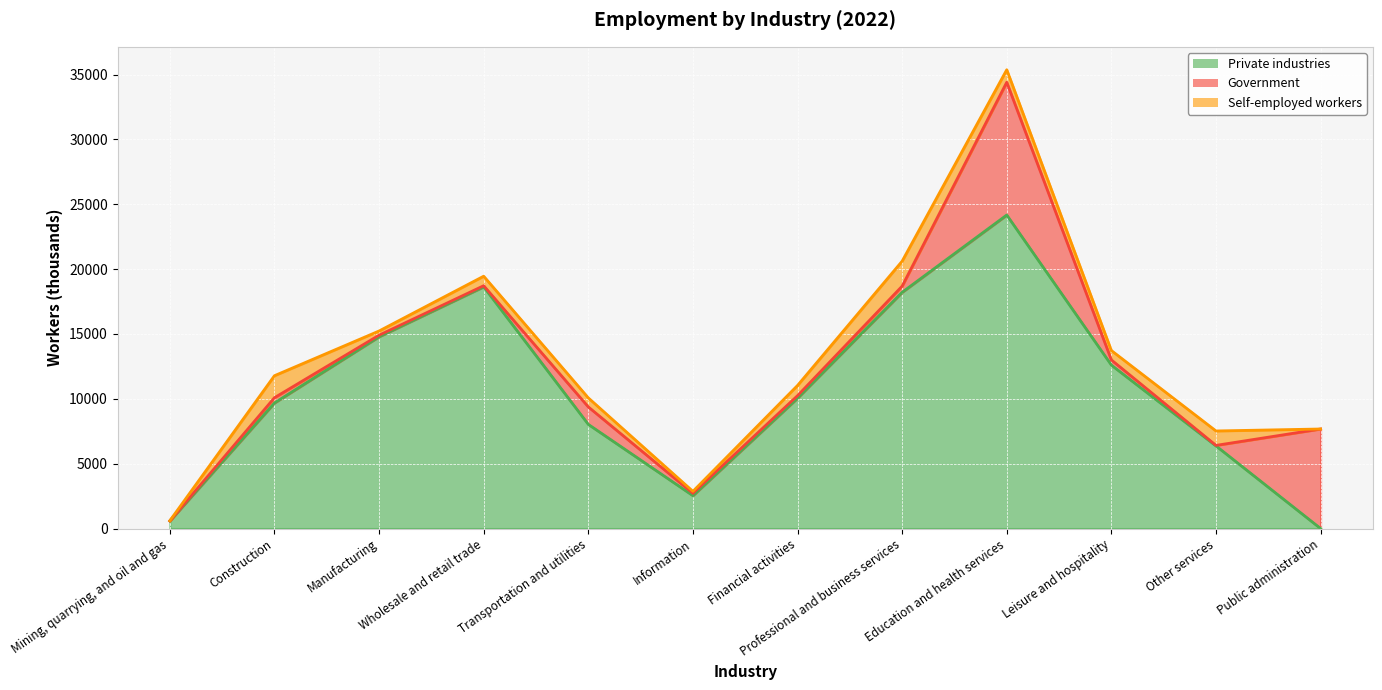

At which category is the sum across all series the highest?

Education and health services